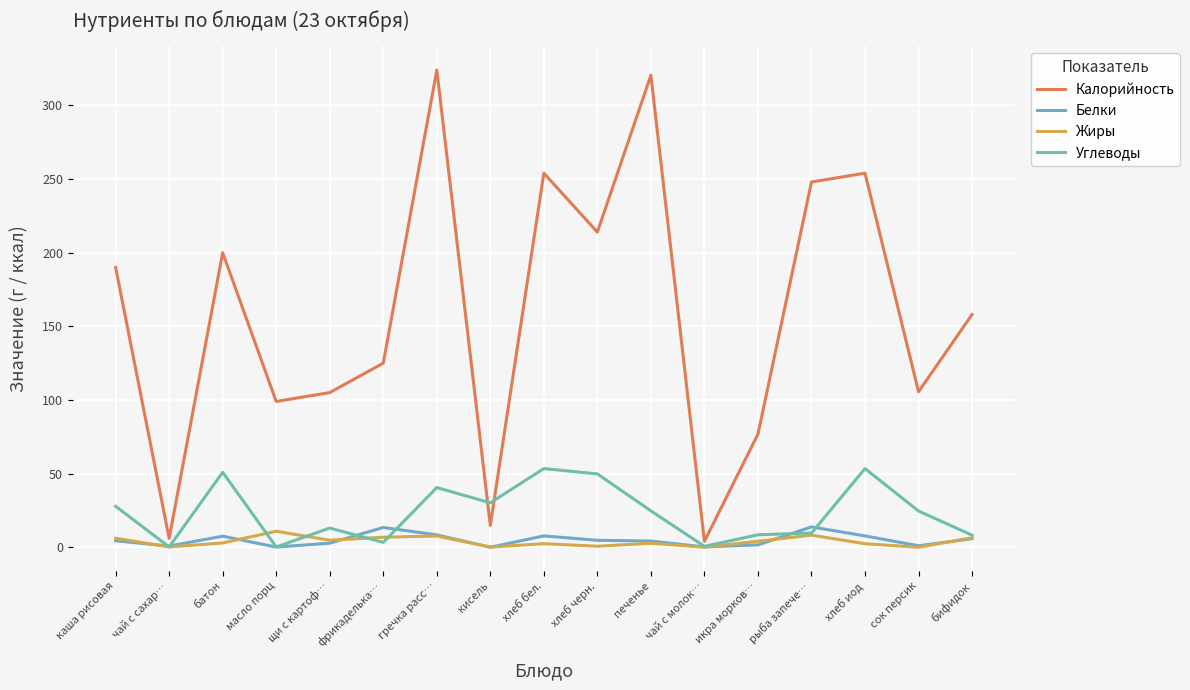

True or false: Жиры and Калорийность cross at least once.

False